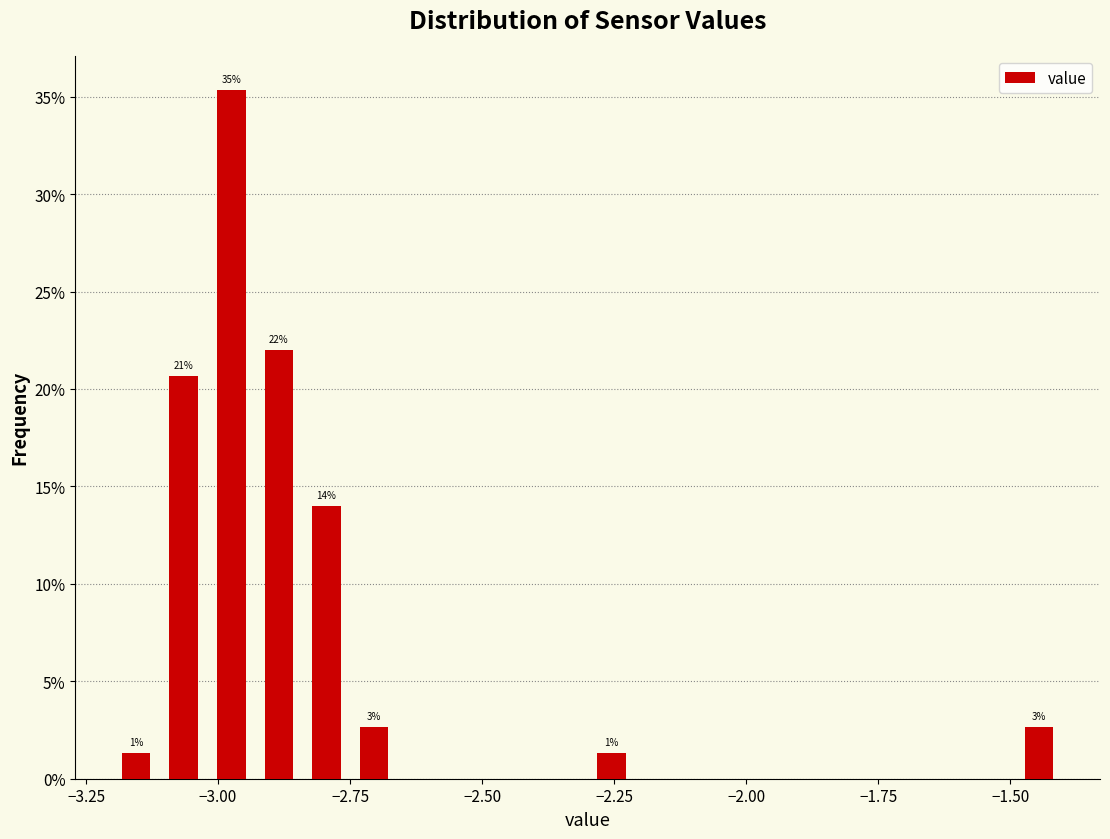

Around what value on the x-axis is the tallest bar? Give the approximate position of its centre, as read against the axis.

-2.95